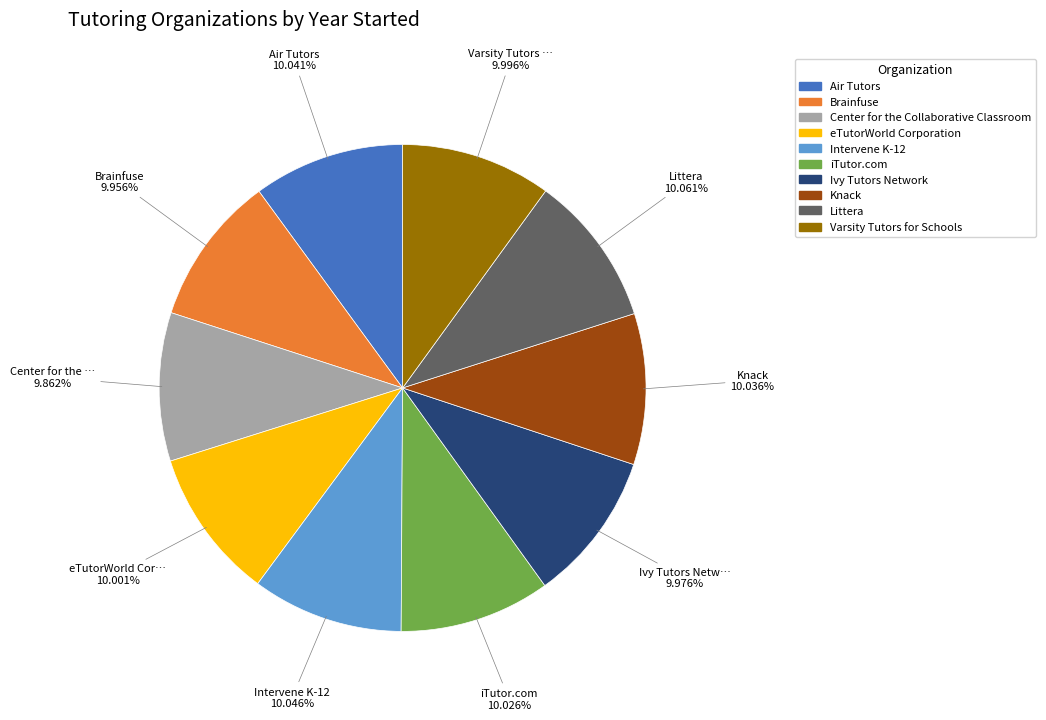

Is there a majority slice in this chart?

No